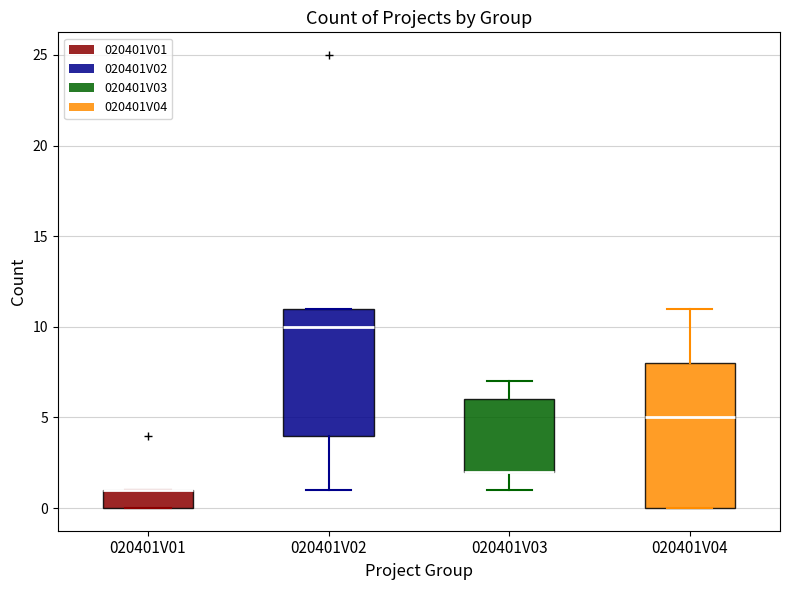

Reading left to right, read every box against the y-axis: the position of its median line, the range the box covers, and the ends of its whiskers. The values are not printed on the chart, so give them approximately, as read against the axis.

020401V01: median 1 (drawn on the box's upper edge), box 0 to 1, whiskers 0 to 1
020401V02: median 10, box 4 to 11, whiskers 1 to 11
020401V03: median 2 (drawn on the box's lower edge), box 2 to 6, whiskers 1 to 7
020401V04: median 5, box 0 to 8, whiskers 0 to 11